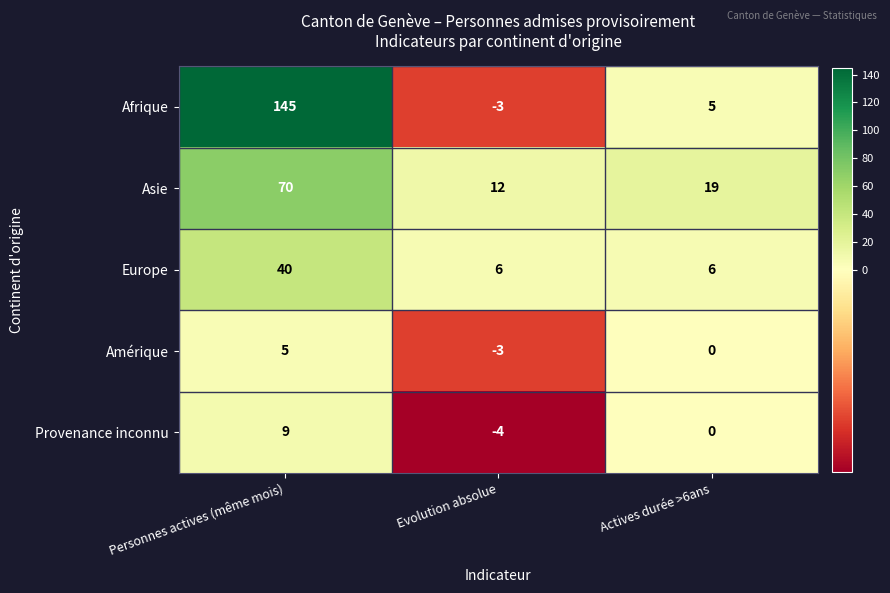

What is the greatest value displayed?

145